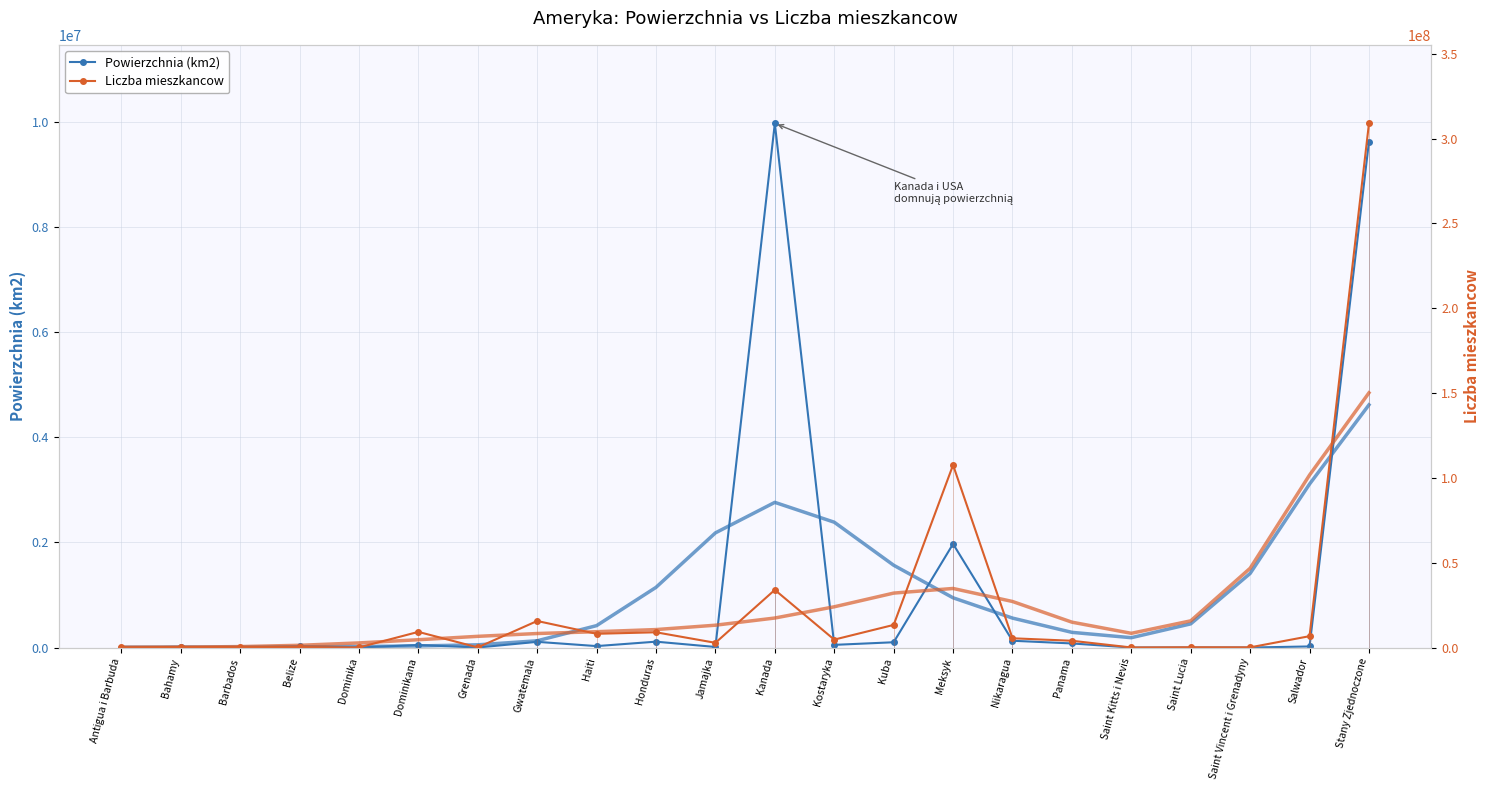

In Powierzchnia (km2), how many points are higher than both neighbors (excluding endpoints)?

8